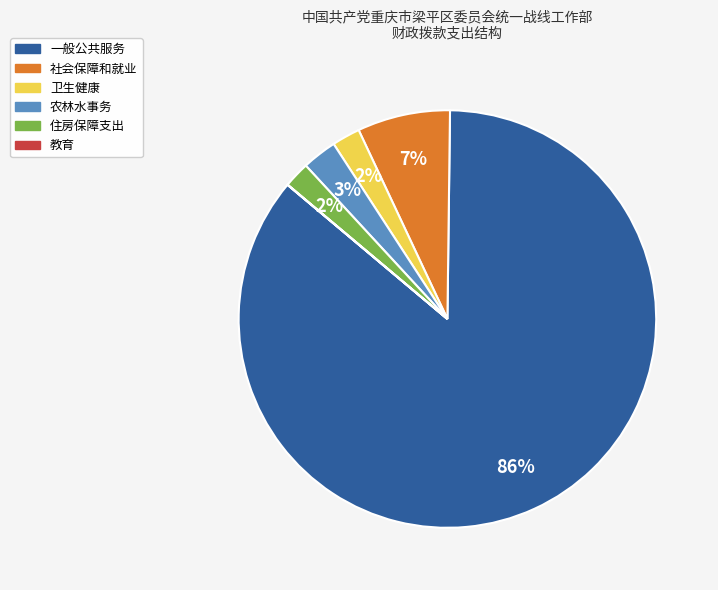

What is the largest slice in the pie chart?

一般公共服务